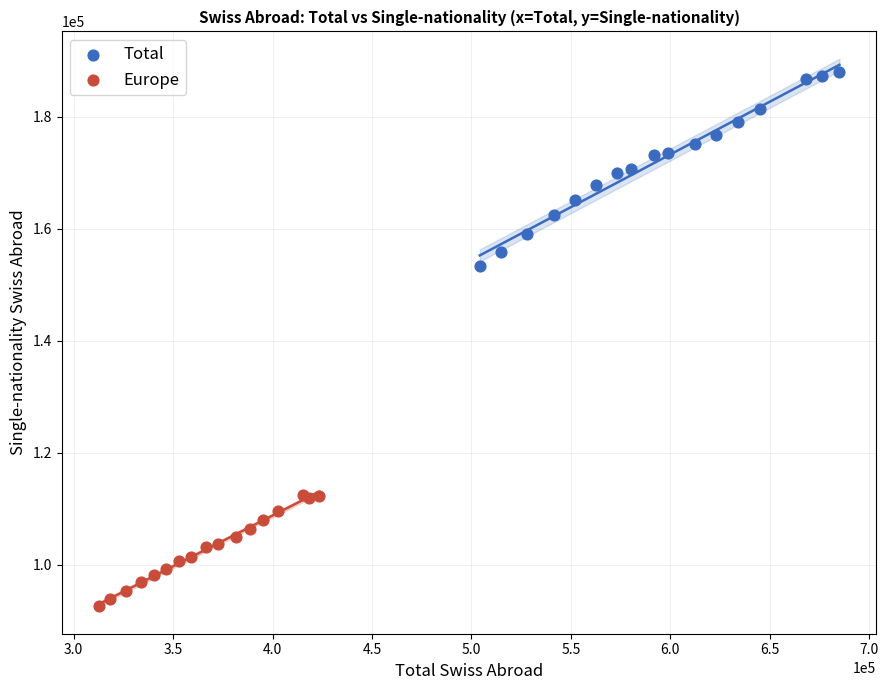

Which series reaches the minimum Y coordinate?

Europe